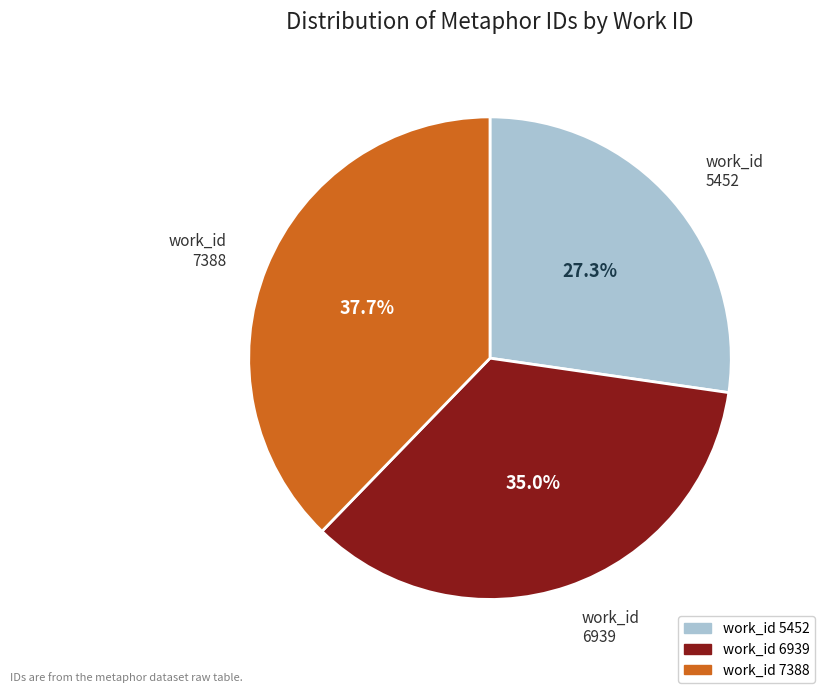

Is there a majority slice in this chart?

No